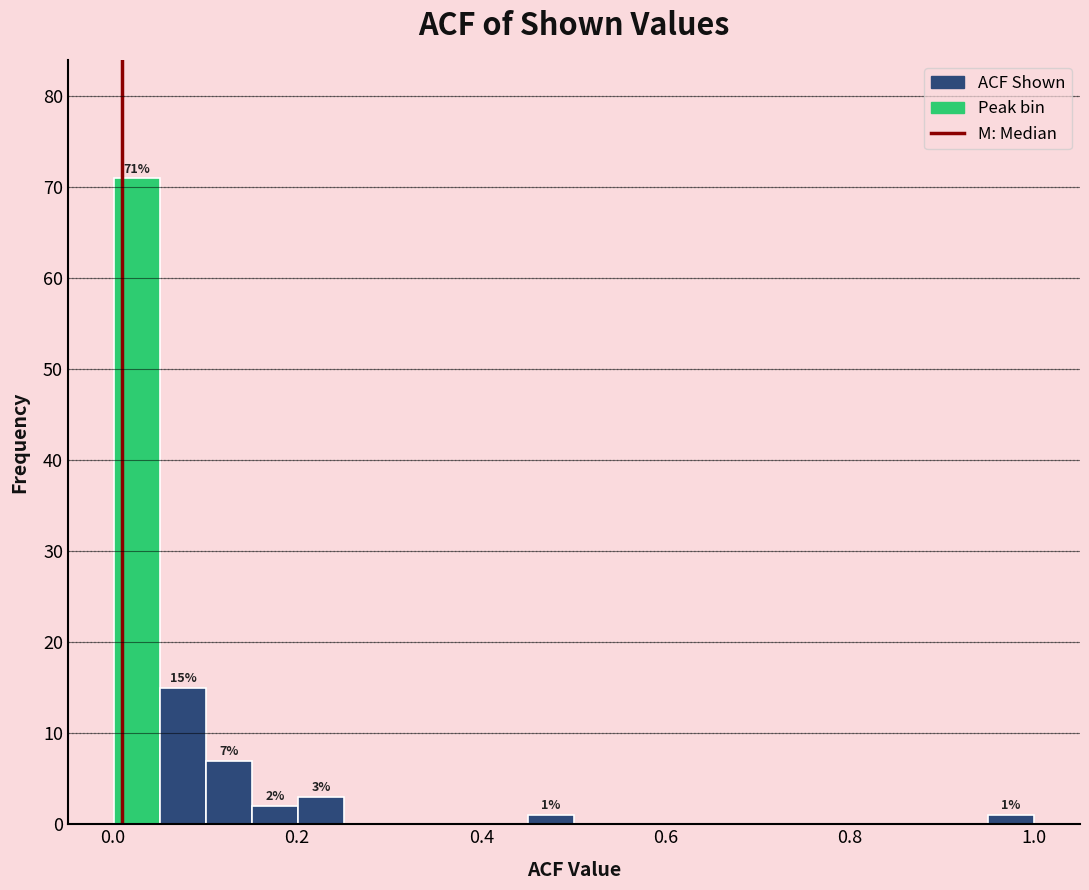

Read against the x-axis, roughly where is the centre of the tallest bar?

0.02